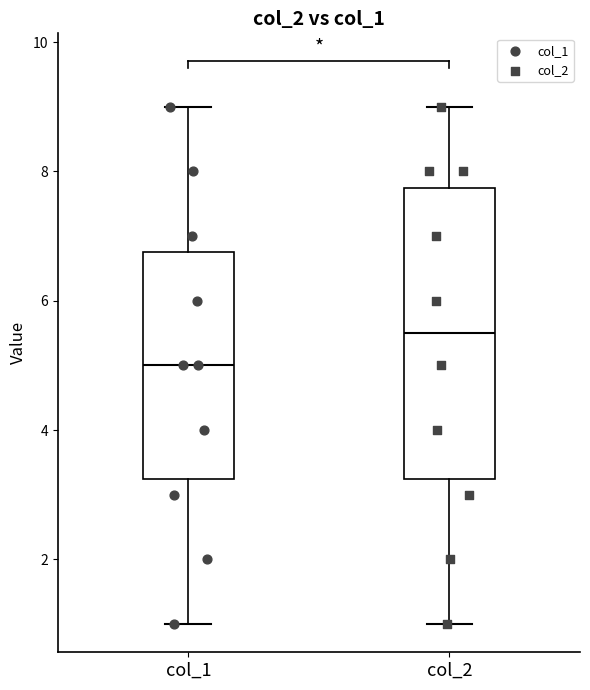

Reading left to right, read every box against the y-axis: the position of its median line, the range the box covers, and the ends of its whiskers. The values are not printed on the chart, so give them approximately, as read against the axis.

col_1: median 5.0, box 3.2 to 6.8, whiskers 1.0 to 9.0
col_2: median 5.6, box 3.2 to 7.8, whiskers 1.0 to 9.0